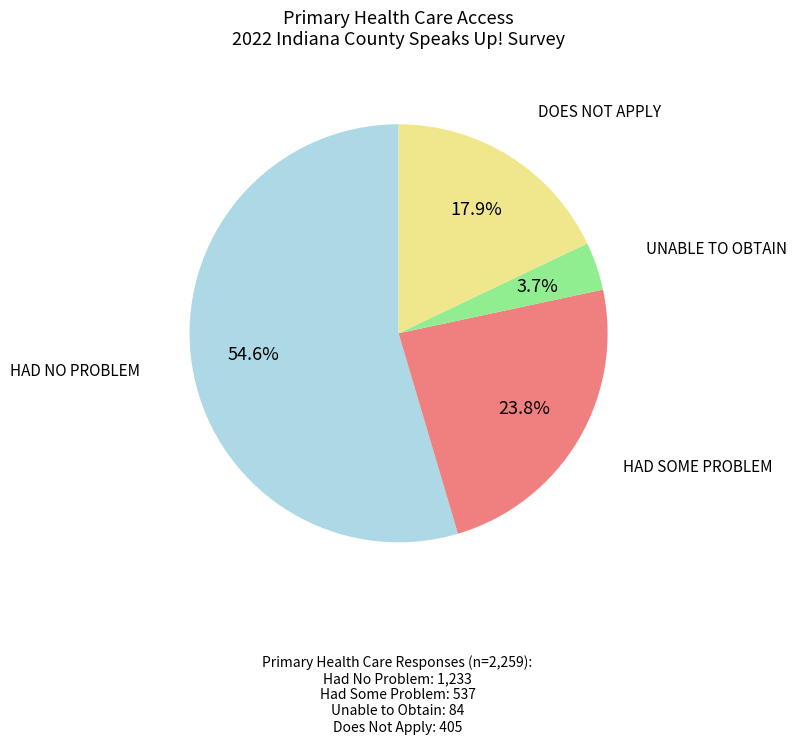

How many segments does this pie chart have?

4